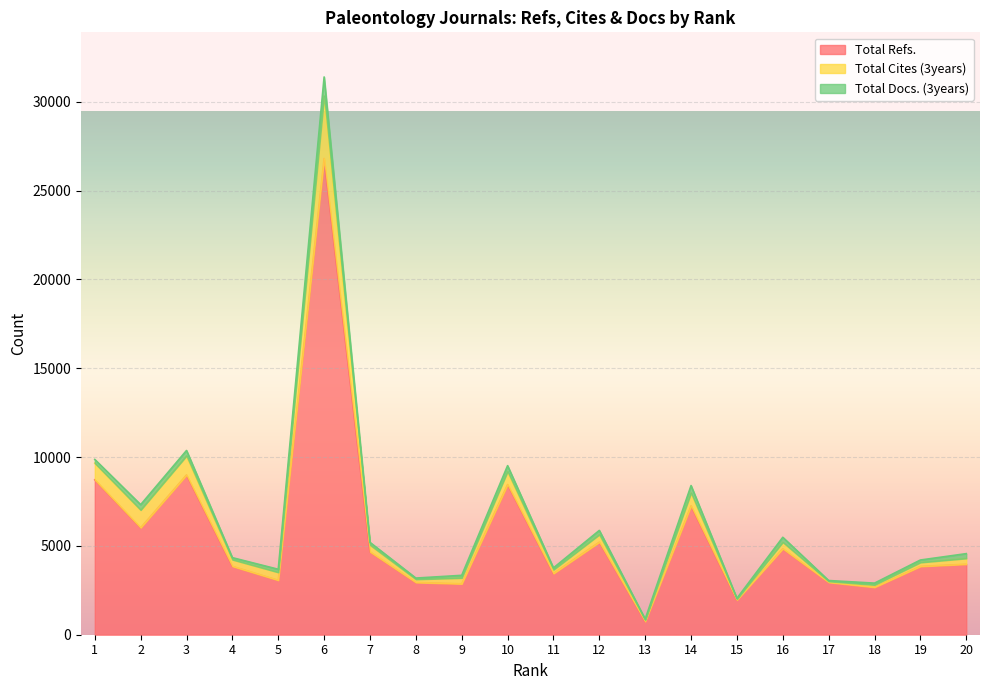

What is the minimum value for Total Refs.?

747